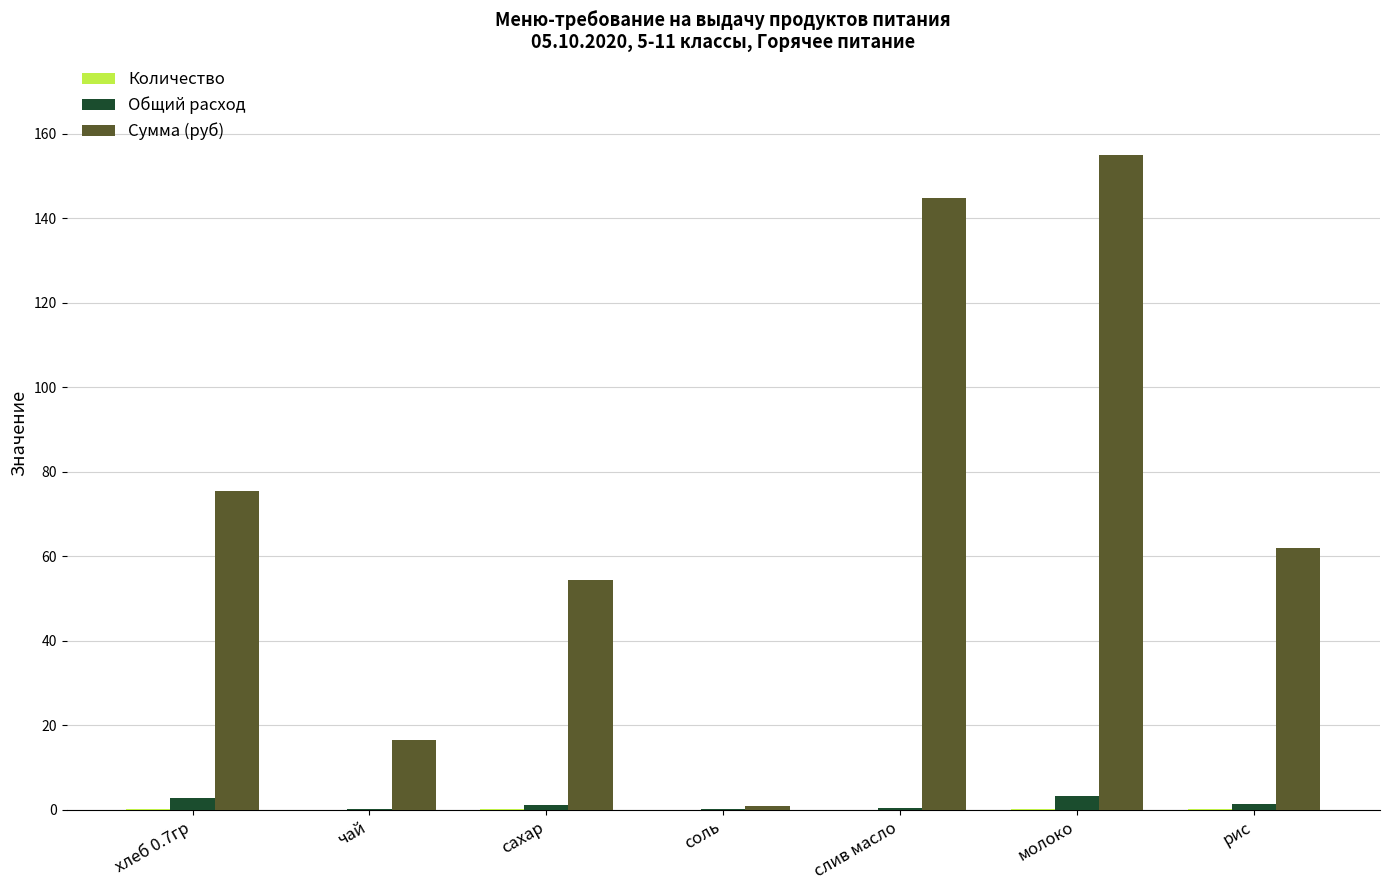

What is the sum of the Сумма (руб) values at слив масло and рис?

206.9